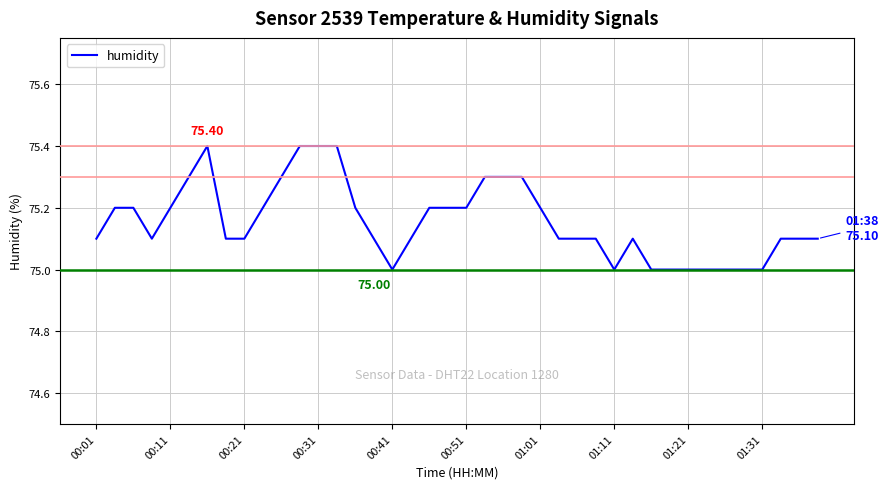

What is the greatest value displayed?

75.4